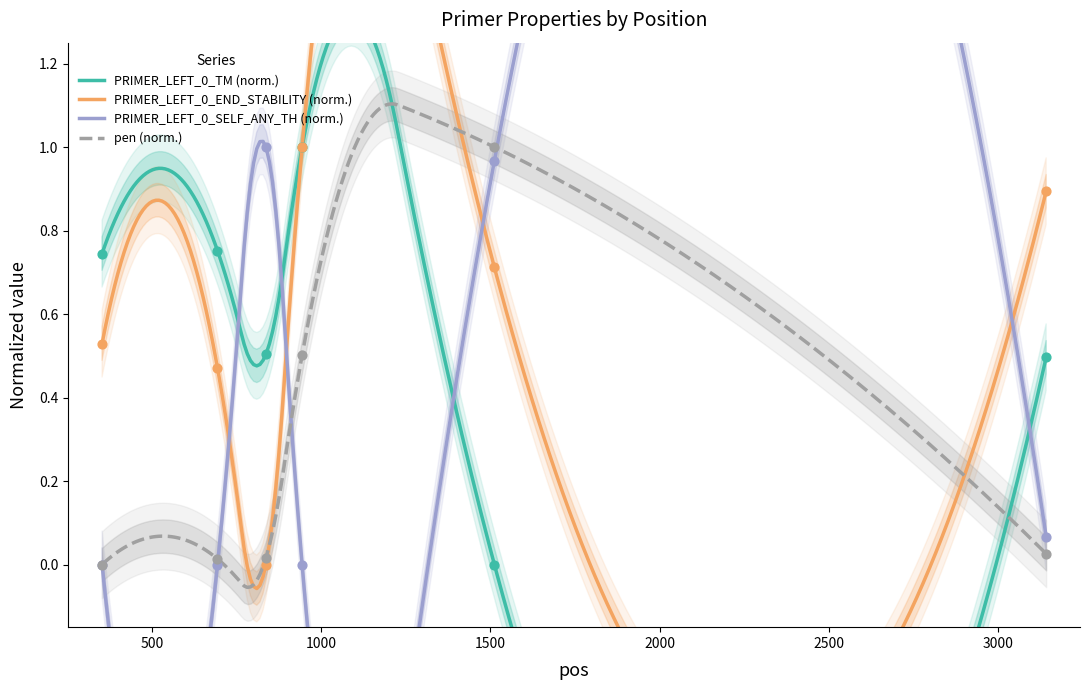

At which category is the sum across all series the highest?

1512